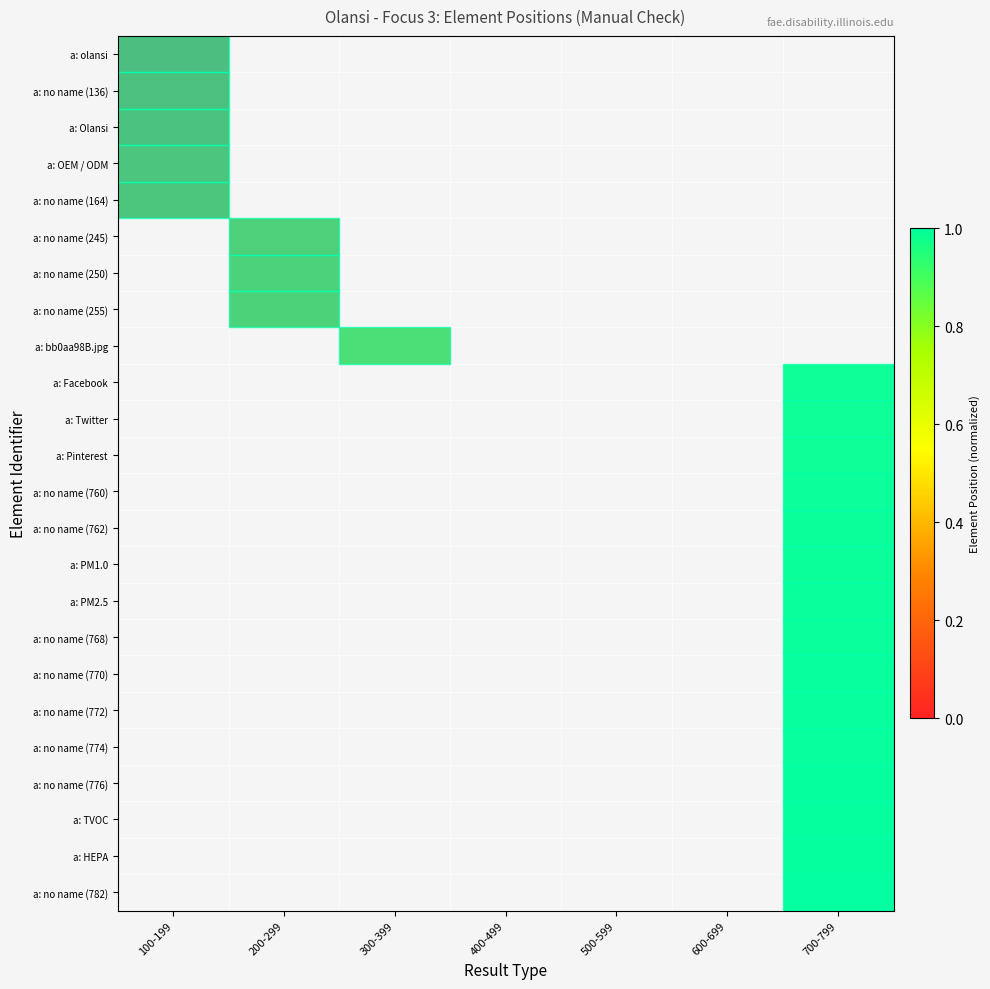

List the series in order of their peak value, lowest first.

a: olansi, a: no name (136), a: Olansi, a: OEM / ODM, a: no name (164), a: no name (245), a: no name (250), a: no name (255), a: bb0aa98B.jpg, a: Facebook, a: Twitter, a: Pinterest, a: no name (760), a: no name (762), a: PM1.0, a: PM2.5, a: no name (768), a: no name (770), a: no name (772), a: no name (774), a: no name (776), a: TVOC, a: HEPA, a: no name (782)